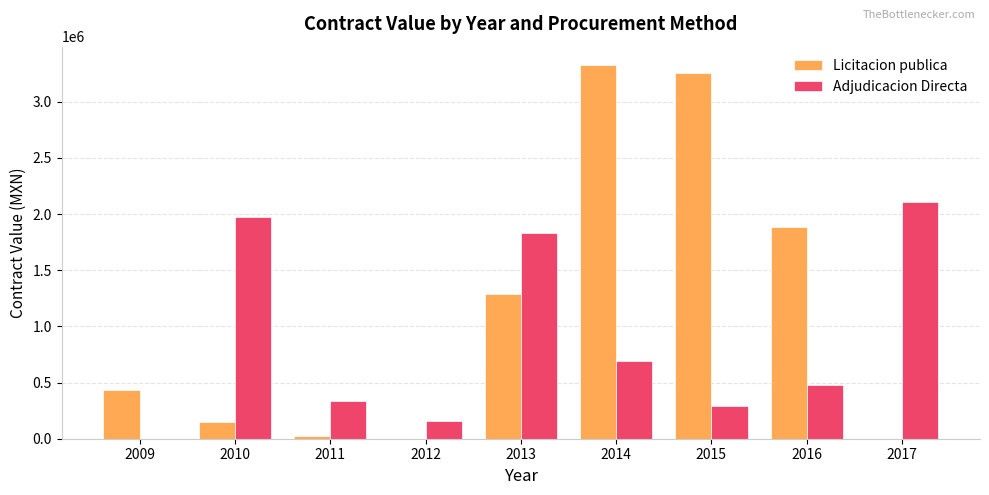

Read the Adjudicacion Directa value at 2012.

160950.0